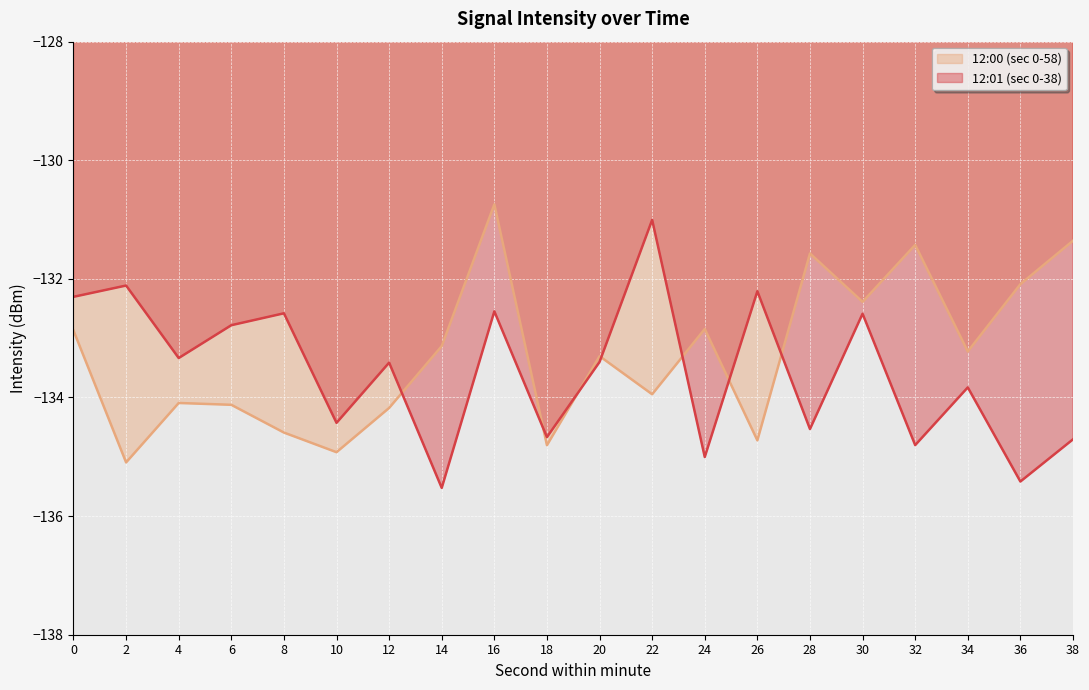

What is the sum of the 12:00 (sec 0-58) values at 14 and 38?

-264.5